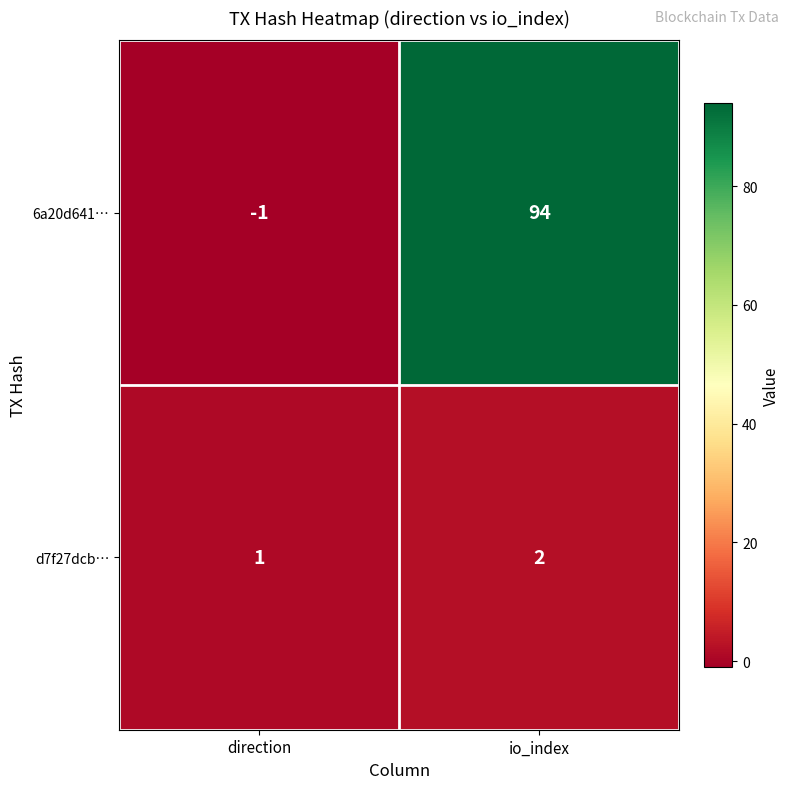

What is the sum of the 6a20d641… values at direction and io_index?

93